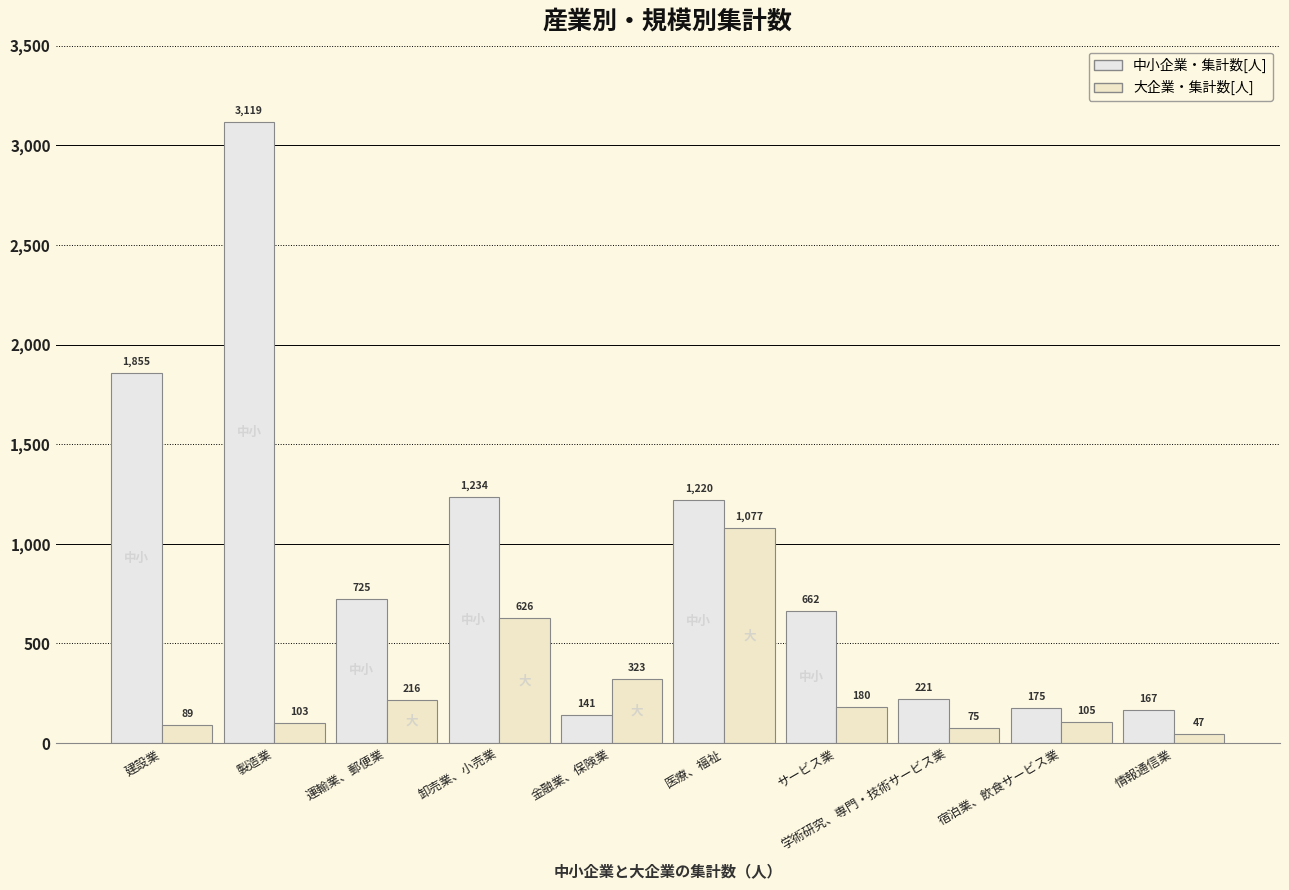

Is the value of 中小企業・集計数[人] at 卸売業、小売業 greater than the value of 大企業・集計数[人] at 運輸業、郵便業?

Yes